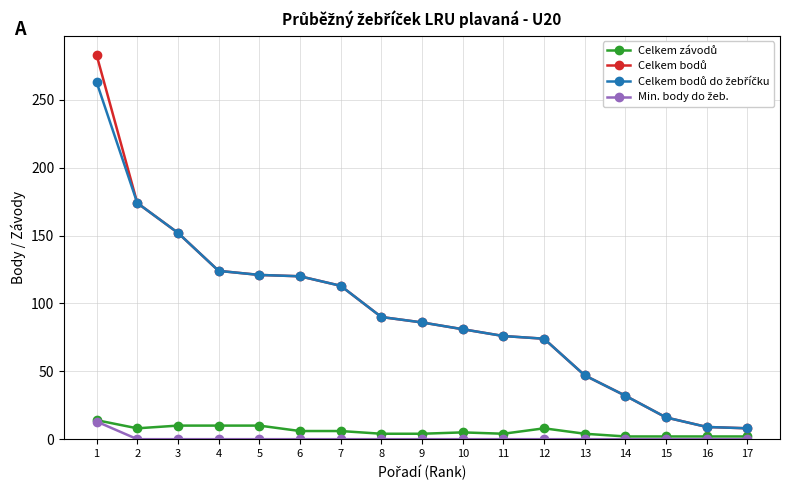

Which label corresponds to the largest value in the chart?

1